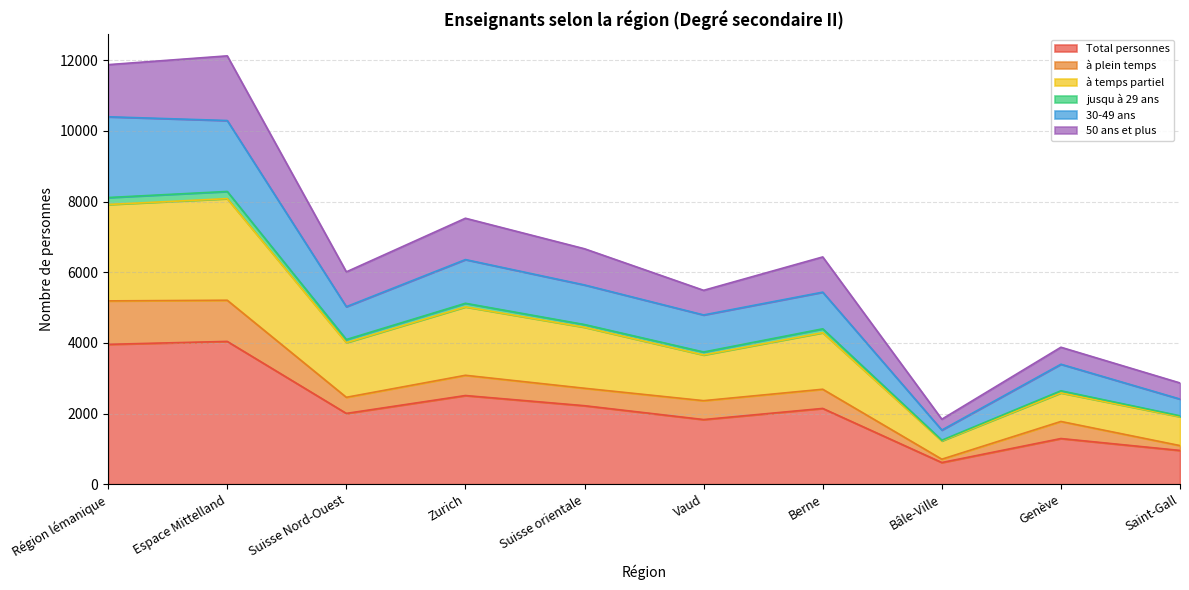

What is the highest value of the Total personnes series?

4041